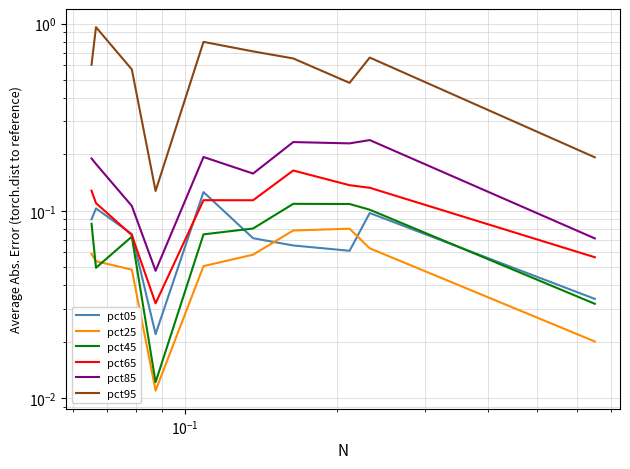

Count the number of categories in the chart.

10